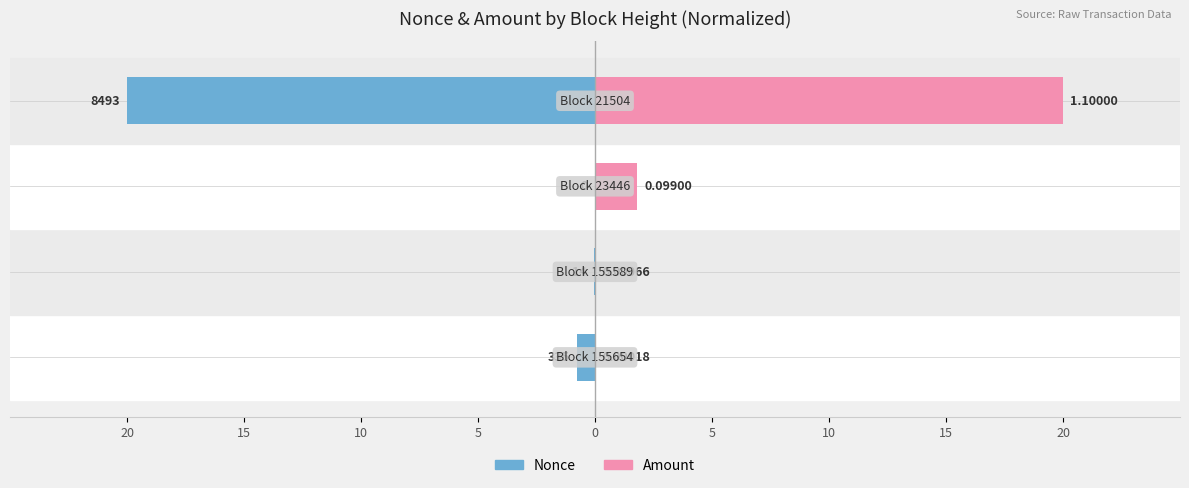

Which series changed the most between 20 and 15?

Nonce